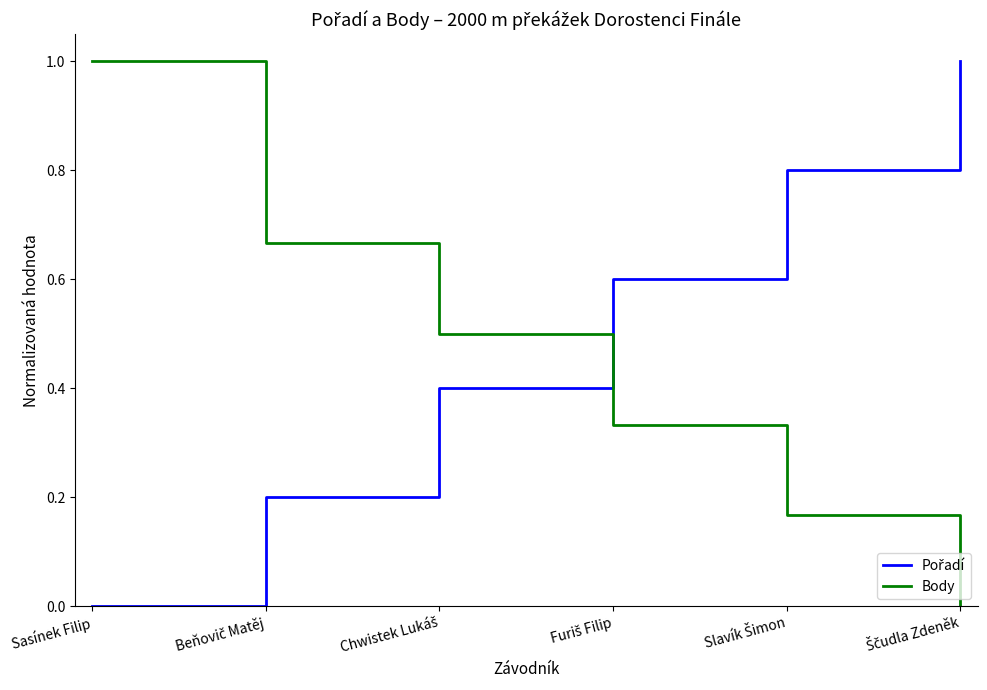

What is the maximum value shown in the chart?

1.0